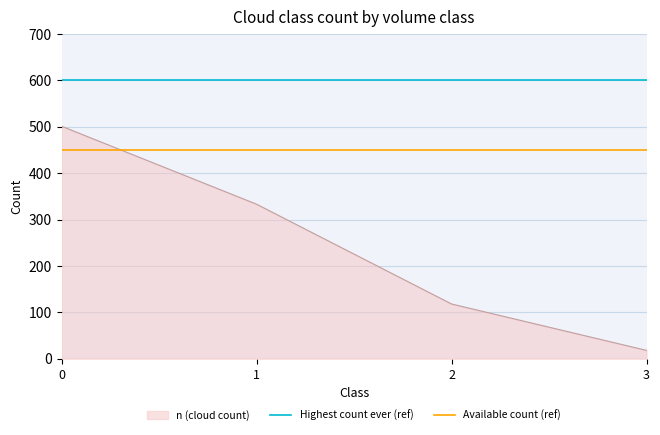

True or false: Available count (ref) has a value of 450 at 1.

True